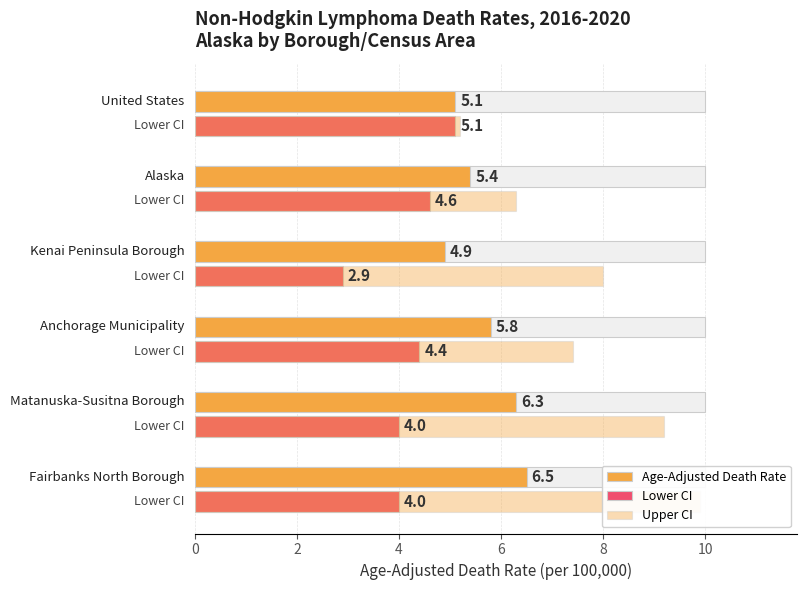

The value of Upper CI at 6 is 14.0. True or false?

False